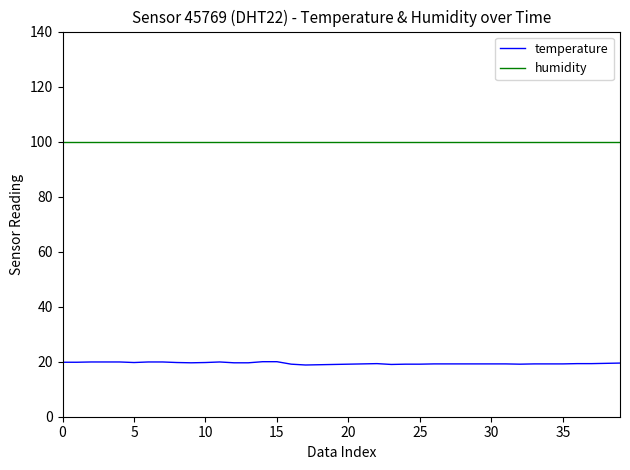

What is the smallest value displayed?

18.8